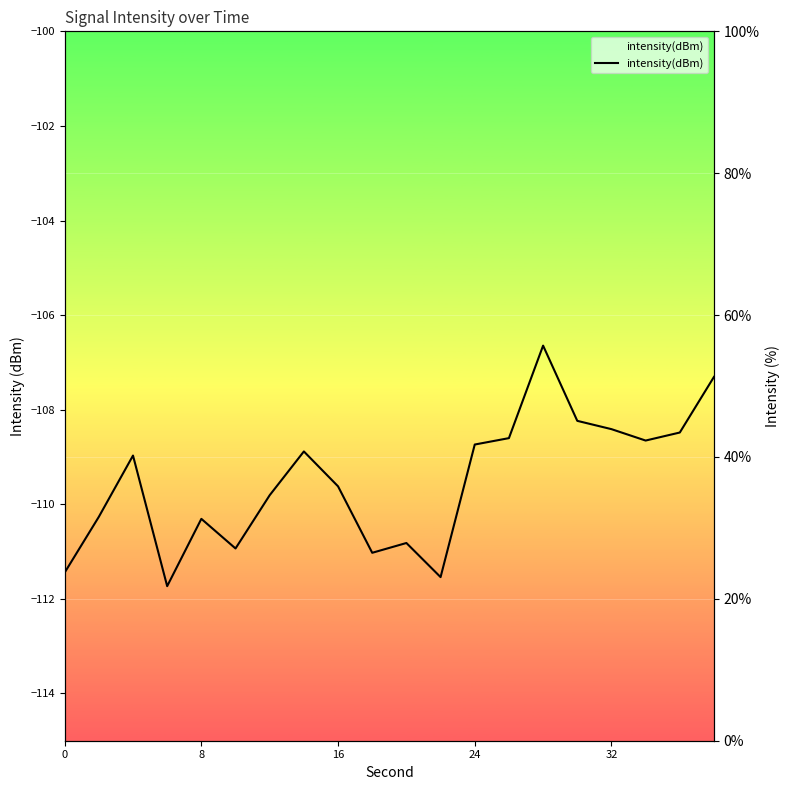

What is the average value?

36.5